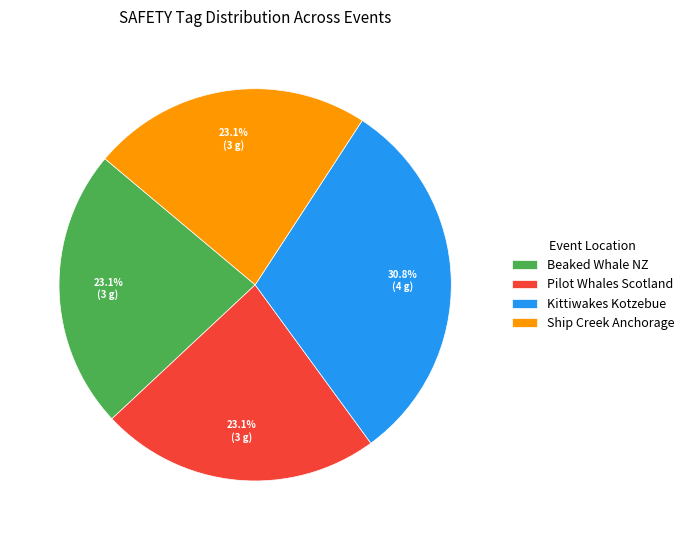

Does Pilot Whales Scotland represent more than half of the total?

No